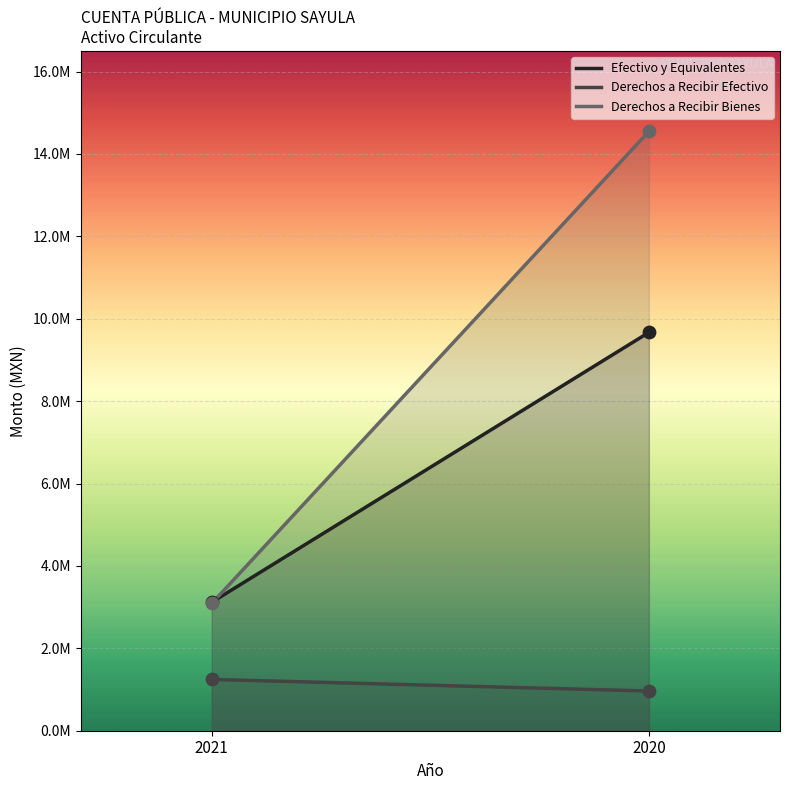

Which series has the largest total across all categories?

Derechos a Recibir Bienes